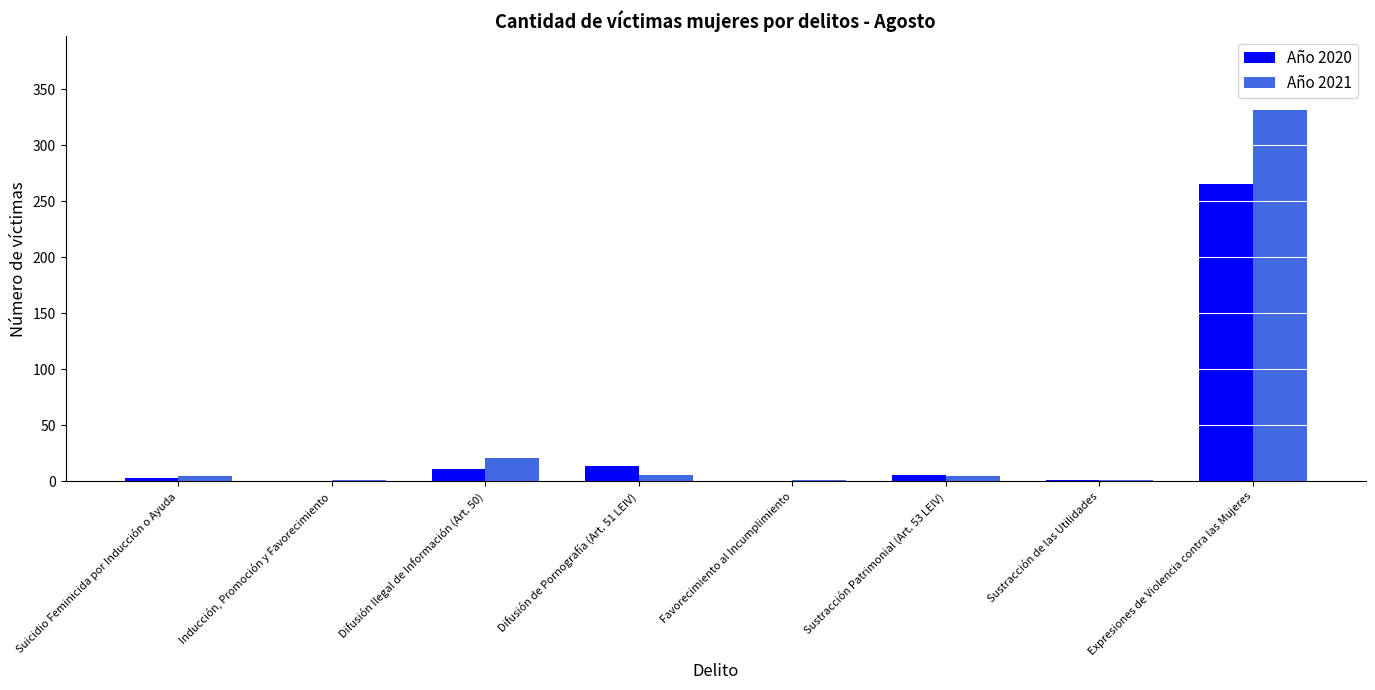

At which category does the chart reach its peak across all series?

Expresiones de Violencia contra las Mujeres